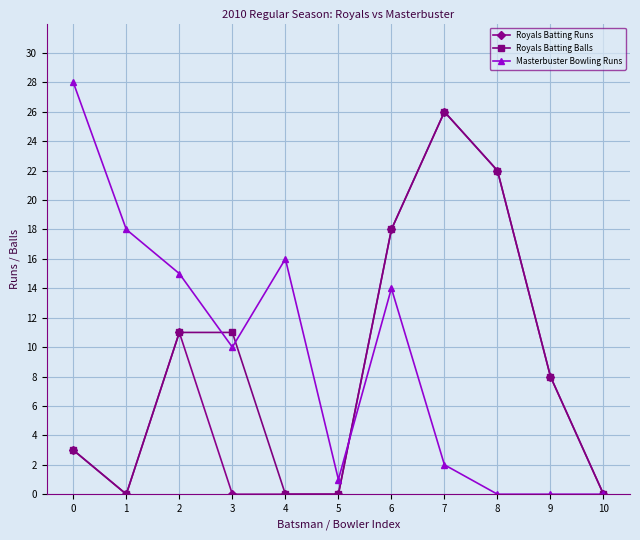

Reading left to right, extract all data points from this chart.

Royals Batting Runs: 0=3	1=0	2=11	3=0	4=0	5=0	6=18	7=26	8=22	9=8	10=0
Royals Batting Balls: 0=3	1=0	2=11	3=11	4=0	5=0	6=18	7=26	8=22	9=8	10=0
Masterbuster Bowling Runs: 0=28	1=18	2=15	3=10	4=16	5=1	6=14	7=2	8=0	9=0	10=0